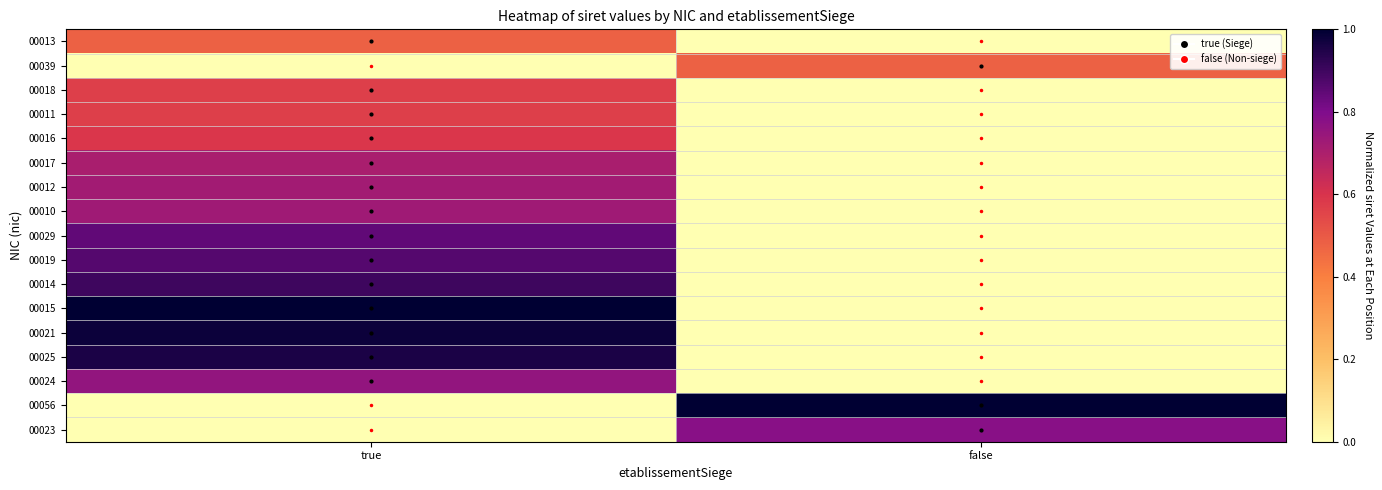

What is the difference between the highest and lowest values at false?

1.0